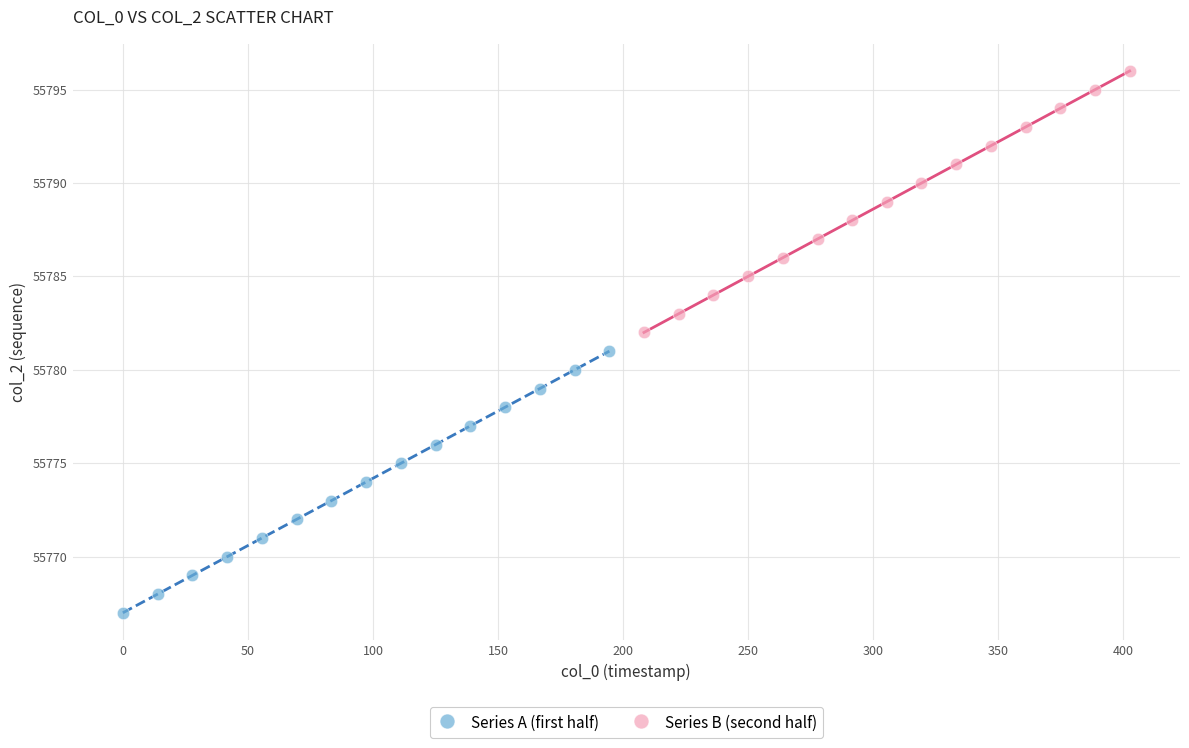

Which series reaches the minimum Y coordinate?

Series A (first half)